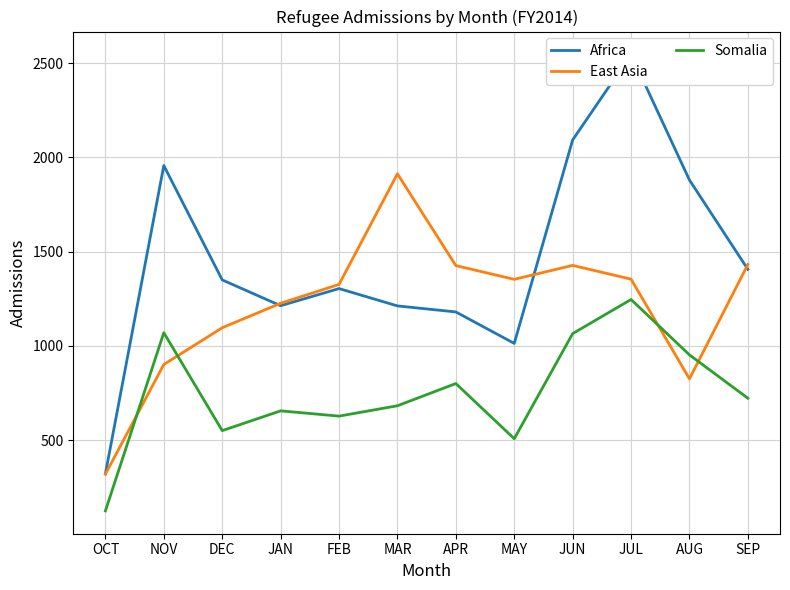

Is it true that Africa equals 706 at DEC?

False